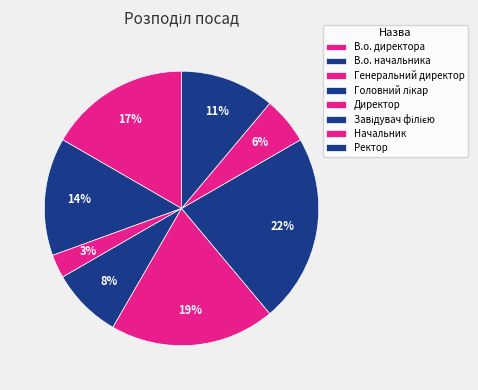

The Директор slice represents 19% of the pie. True or false?

True